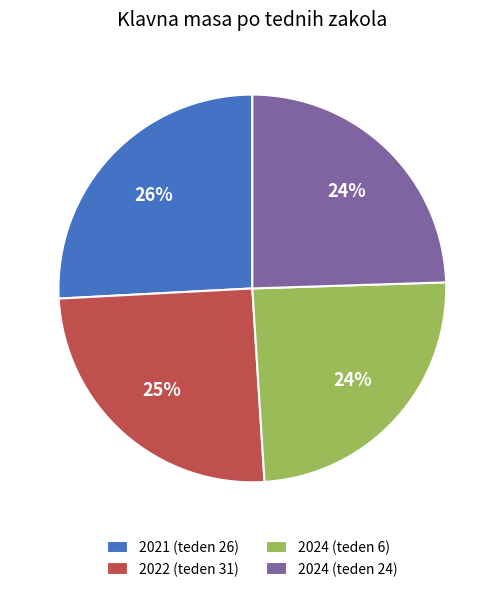

To the nearest percent, what is the average slice percentage?

25%